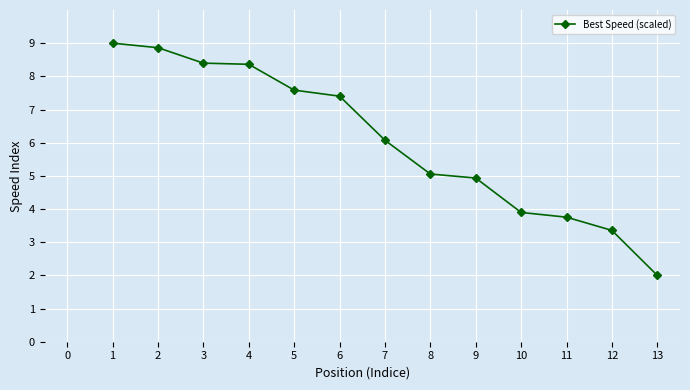

What is the sum of all values?

78.7